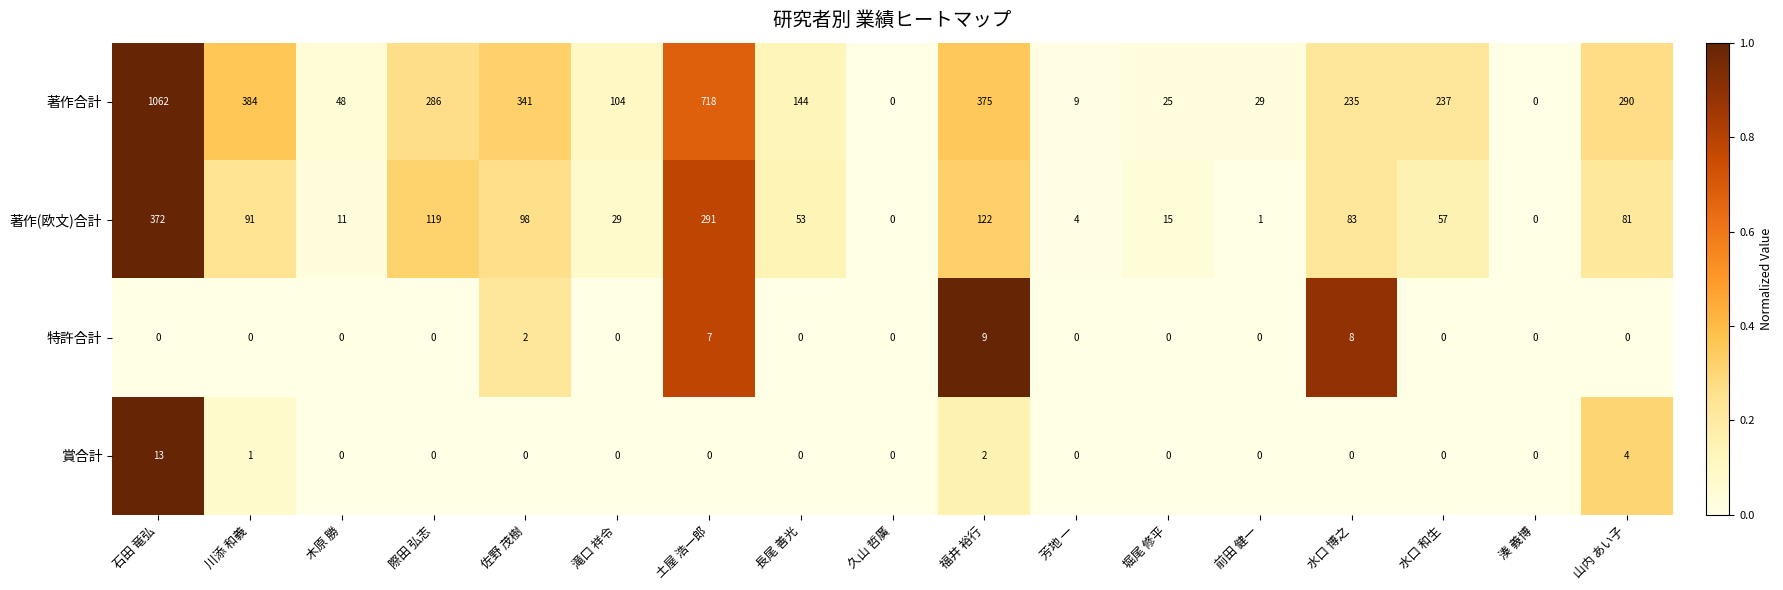

List the series in order of their peak value, highest first.

著作合計, 著作(欧文)合計, 賞合計, 特許合計